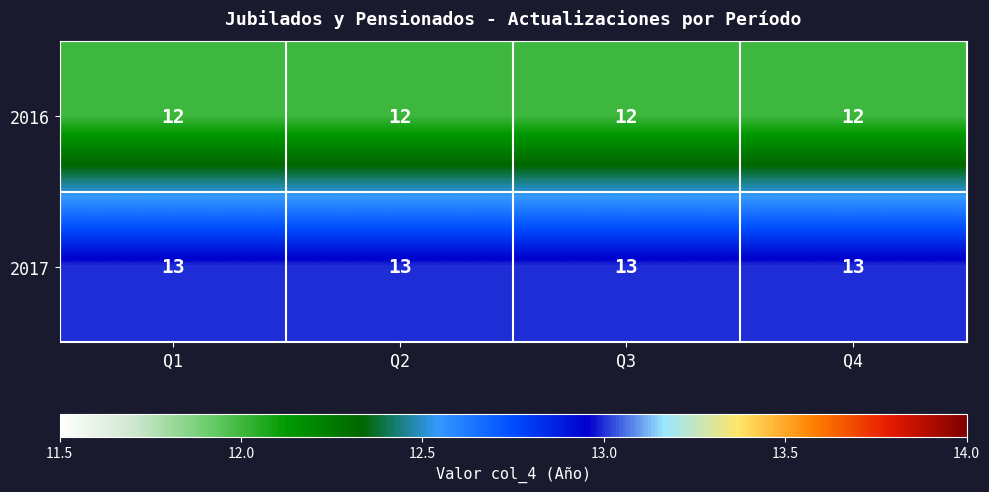

What is the minimum value shown in the chart?

12